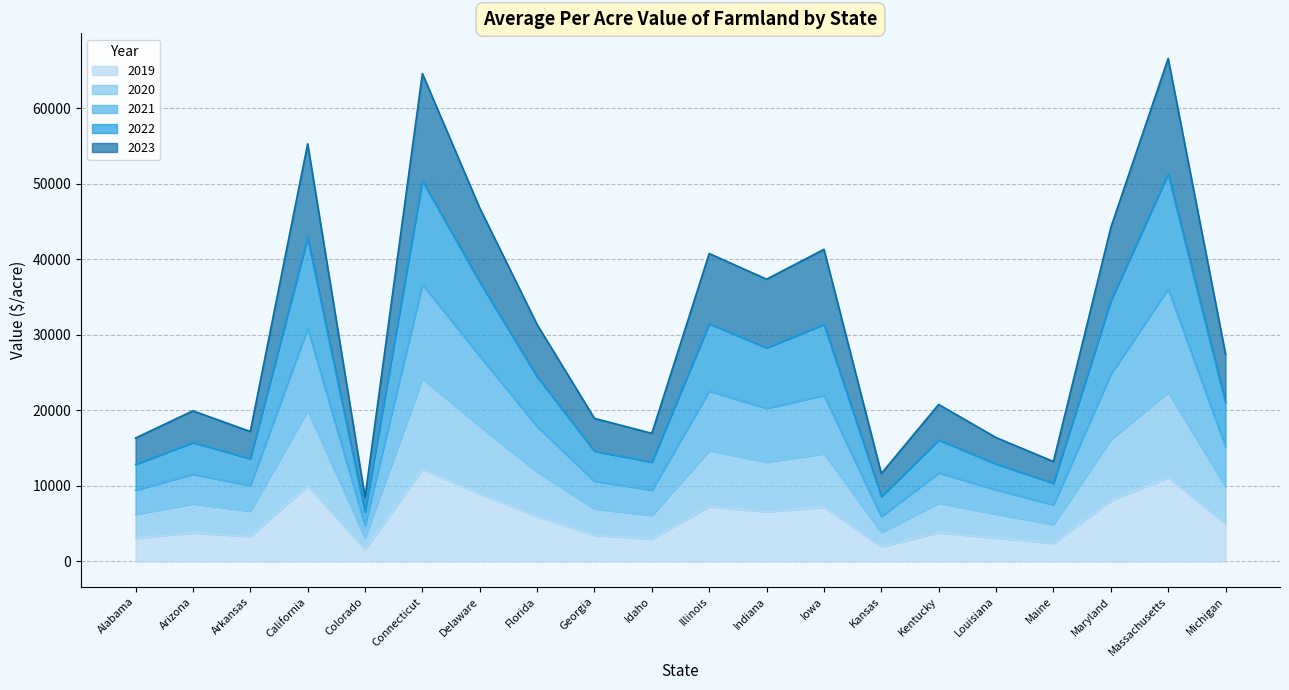

Between Kansas and Michigan, which series saw the biggest shift?

2022